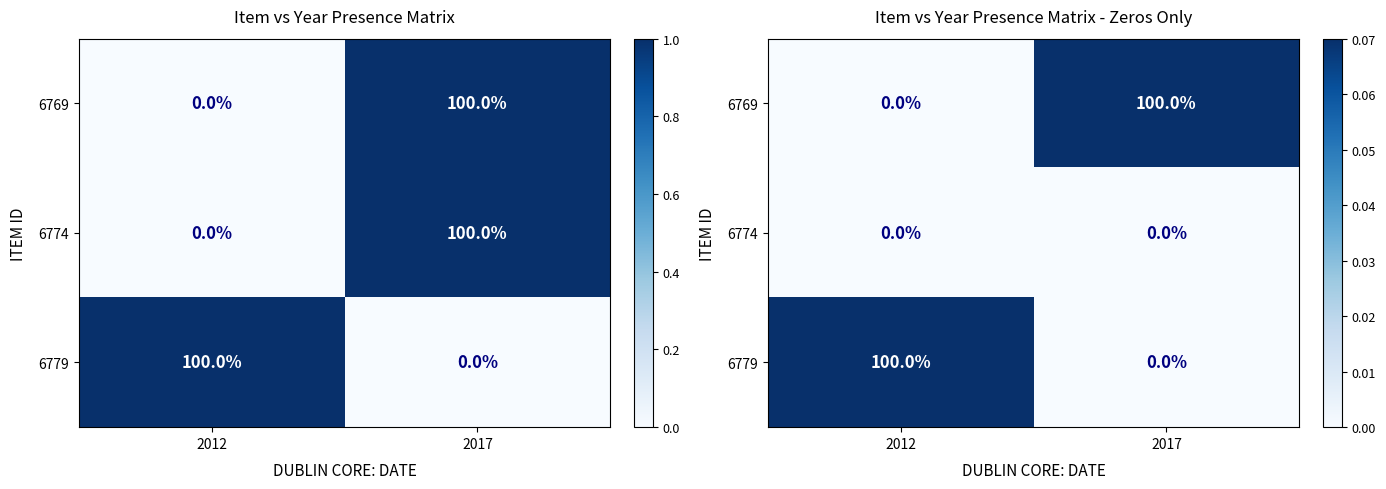

How many distinct data groups are displayed?

3